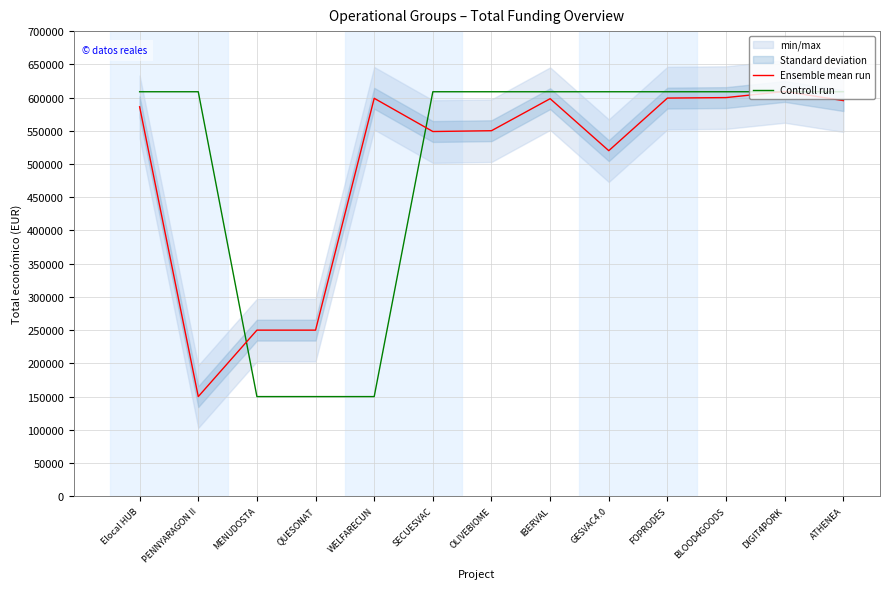

Where do Ensemble mean run and Controll run first cross each other?

PENNYARAGON II and MENUDOSTA